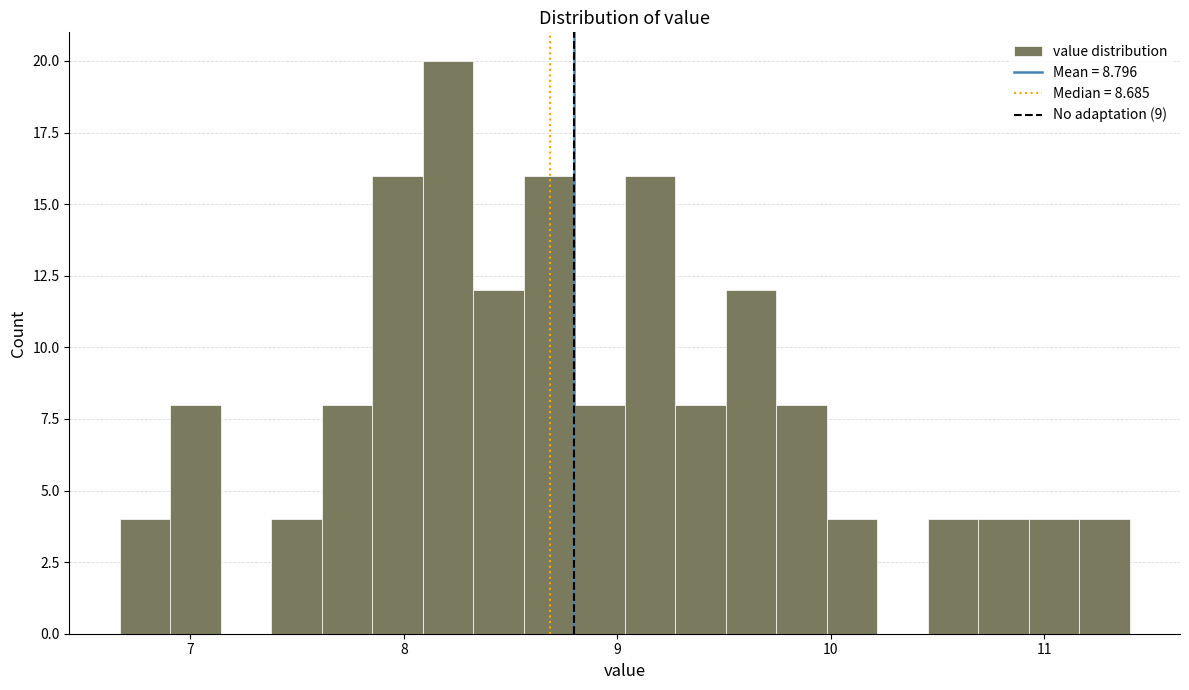

Read against the x-axis, roughly where is the centre of the tallest bar?

8.2